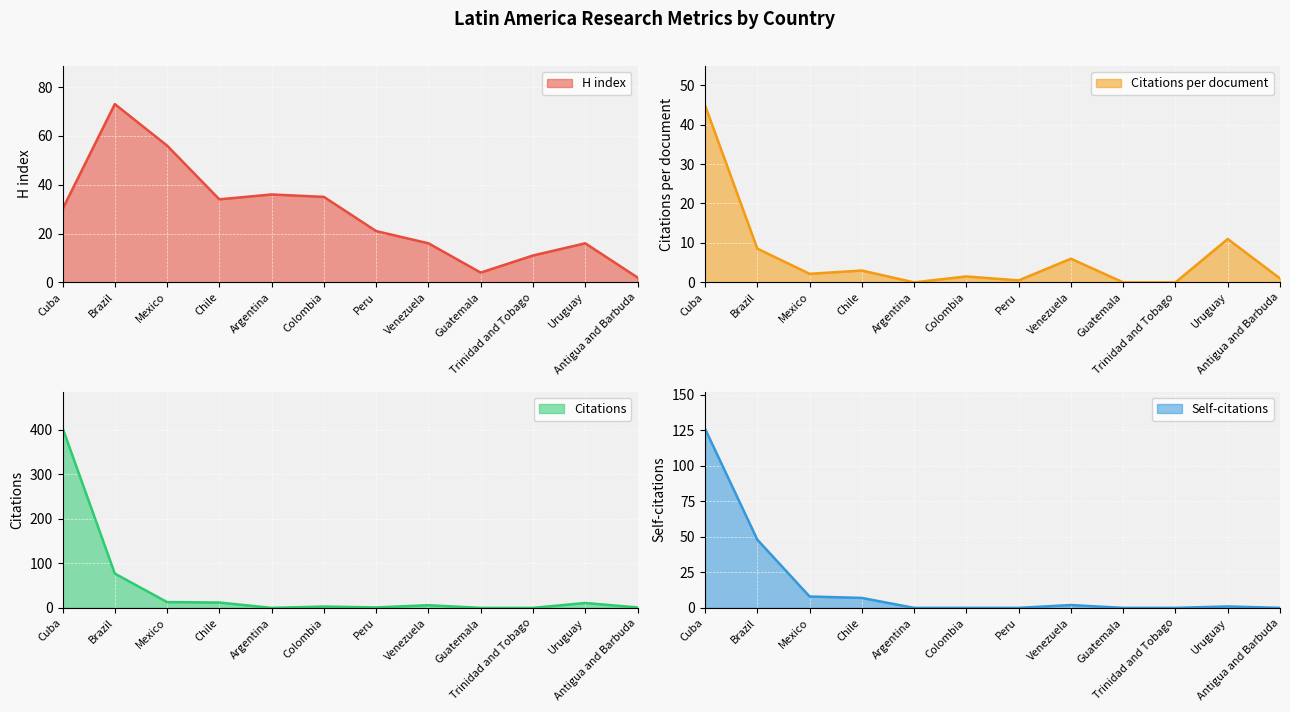

What is the label of the 6th point from the left?

Colombia